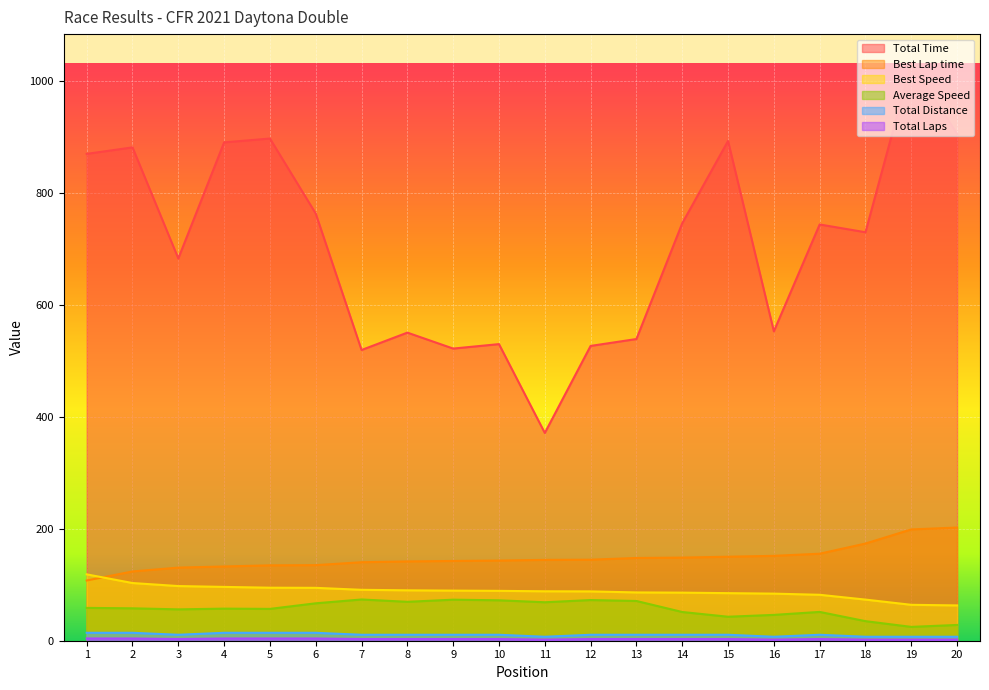

What is the average value of the Best Speed series?

88.2